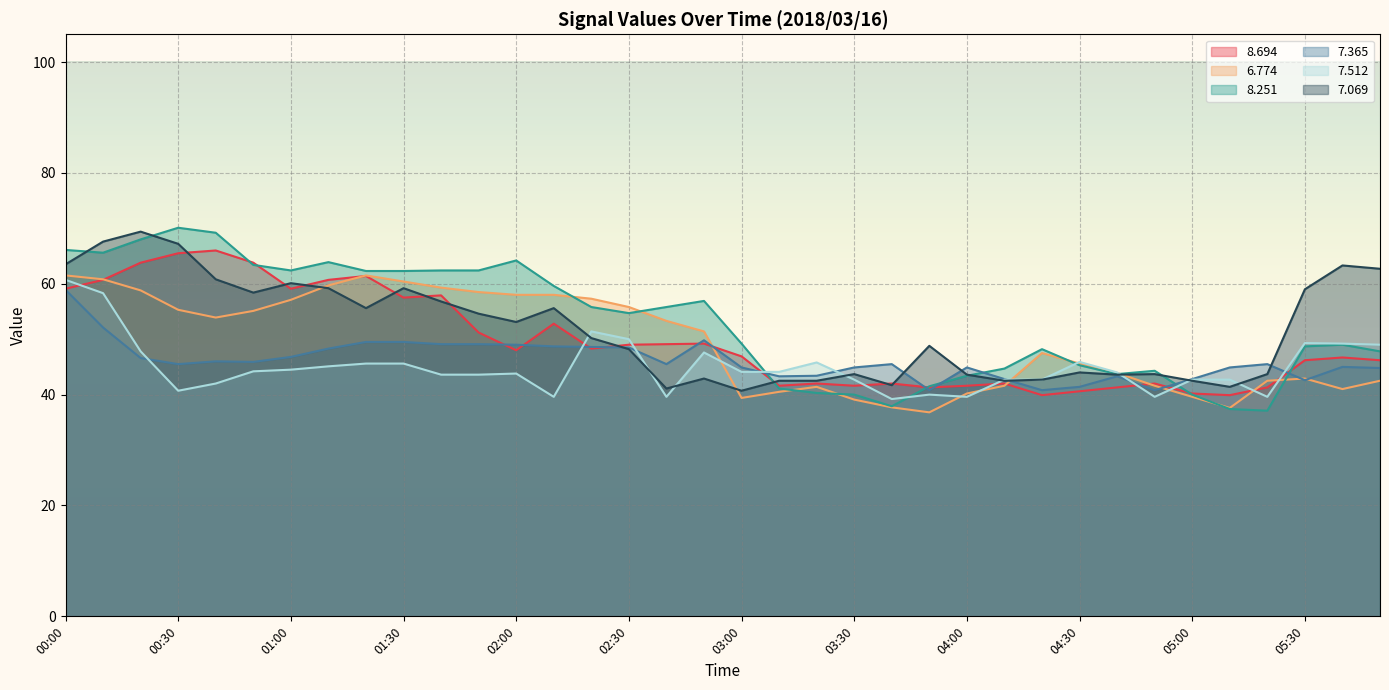

How many interior local peaks does the   7.069 series have?

10